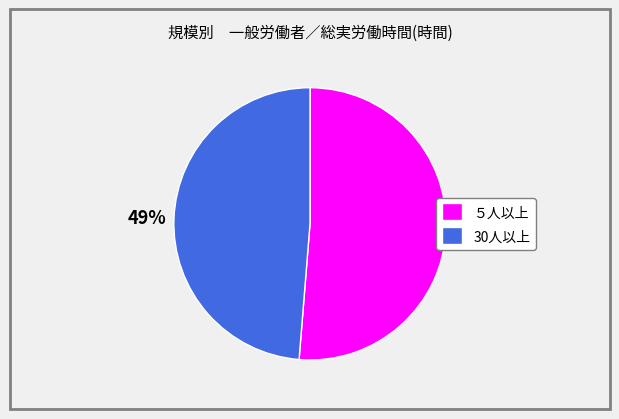

Is the sum of 30人以上 and ５人以上 greater than half?

Yes